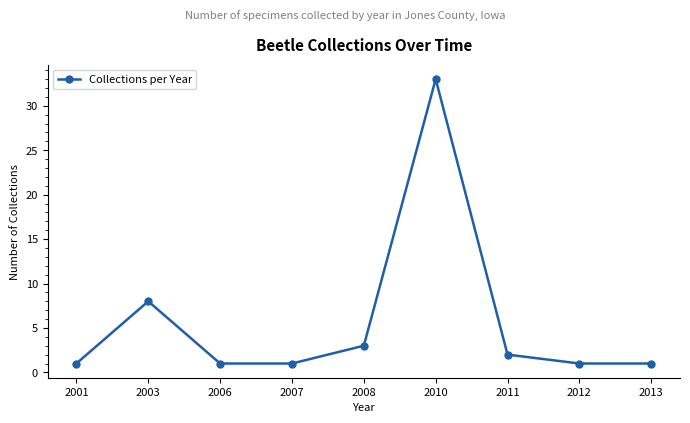

Reading left to right, transcribe all the data shown in this chart.

1	8	1	1	3	33	2	1	1